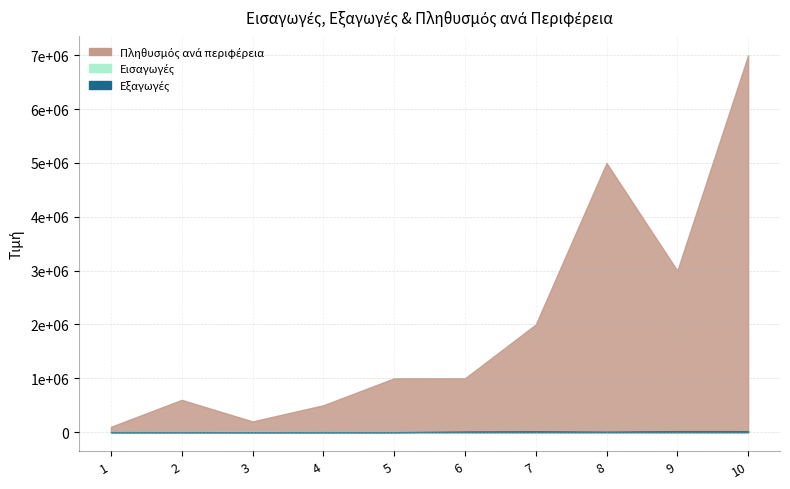

Where is Εξαγωγές nearest to the value 10439?

8